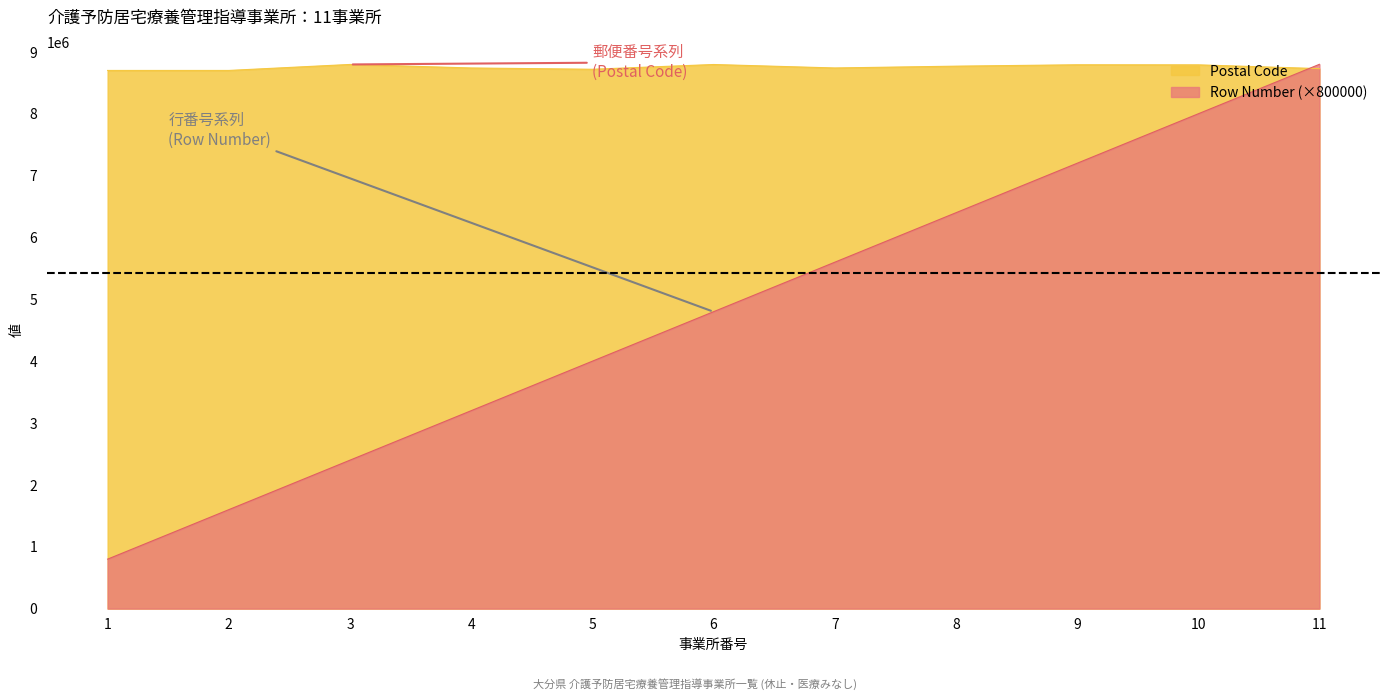

At 7, list the series in order from largest to smallest.

Postal Code, Row Number (×800000)